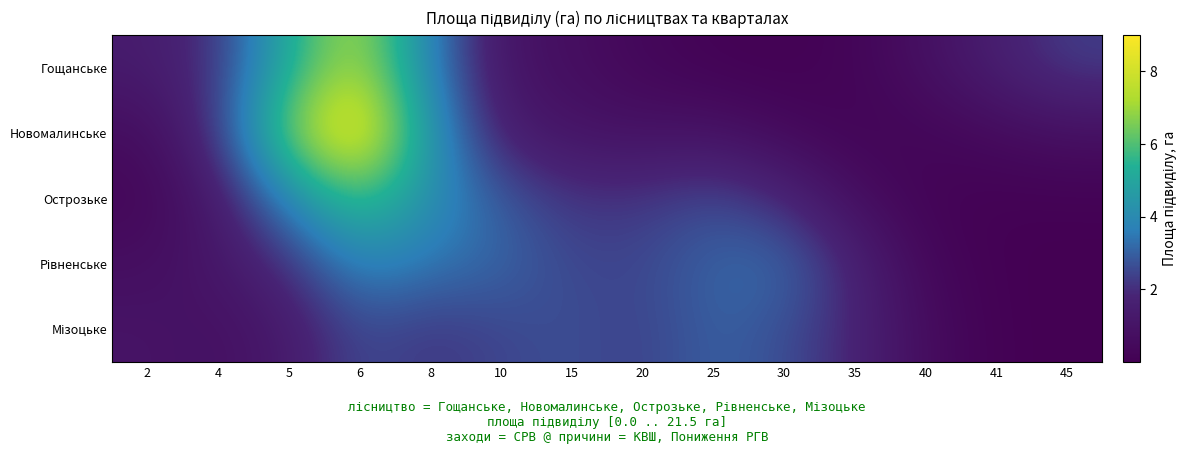

Rank the series by their maximum value, from lowest to highest.

Мізоцьке, Рівненське, Острозьке, Гощанське, Новомалинське